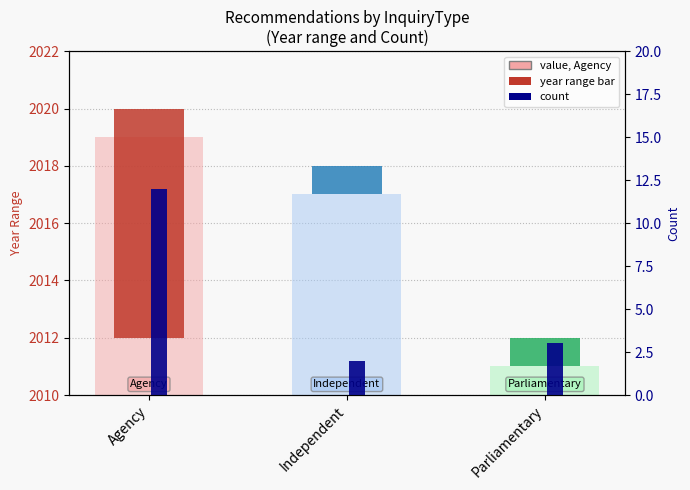

At which label does year range reach its minimum?

Independent